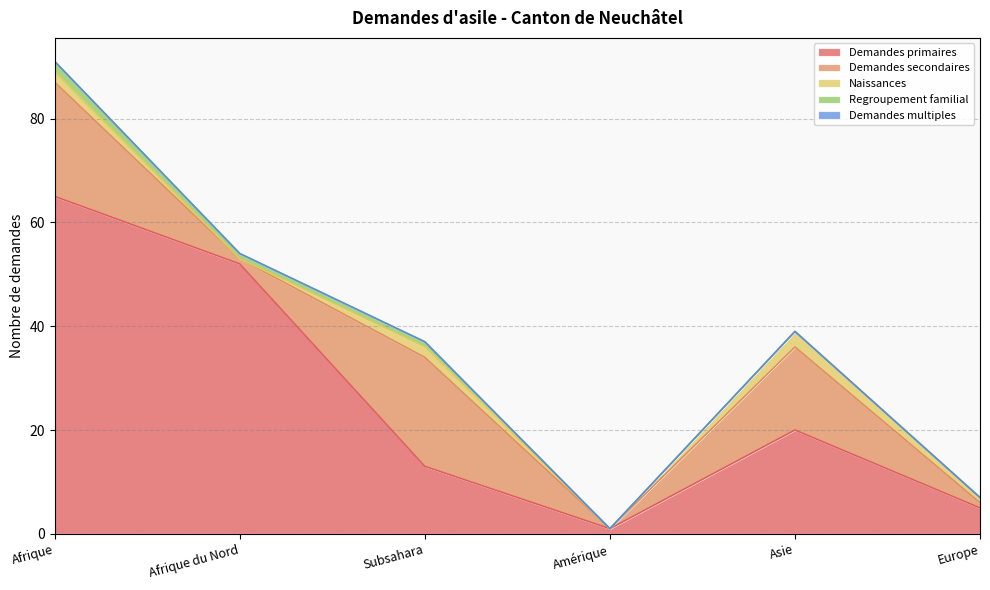

What value does the Regroupement familial series have at Subsahara?

1